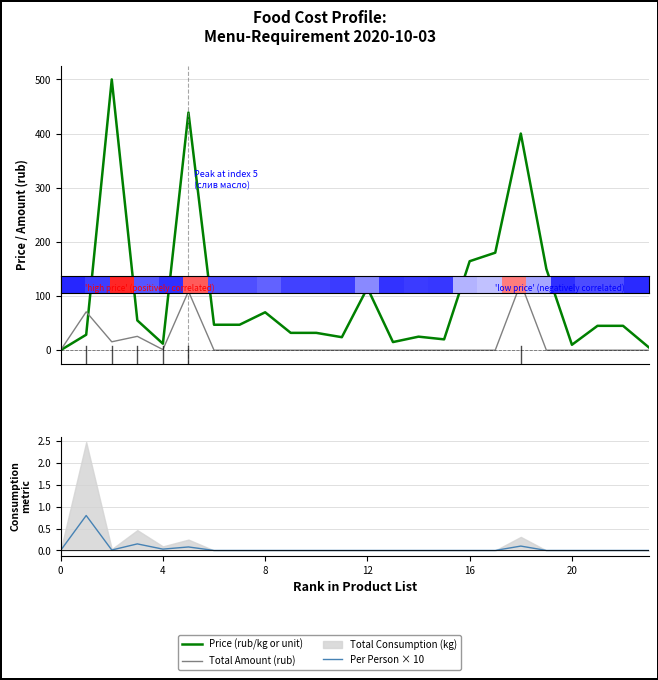

What is the value of the Price (rub/kg or unit) point at the 4th from the left?

55.0